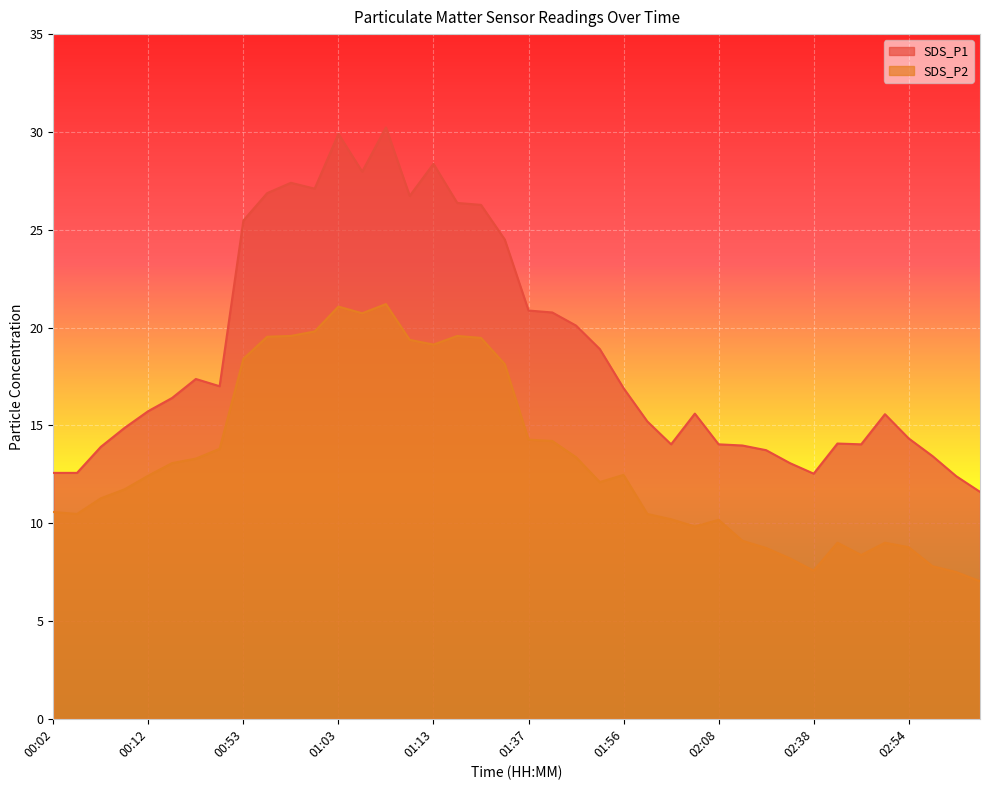

What position from the left is 02:33?

31